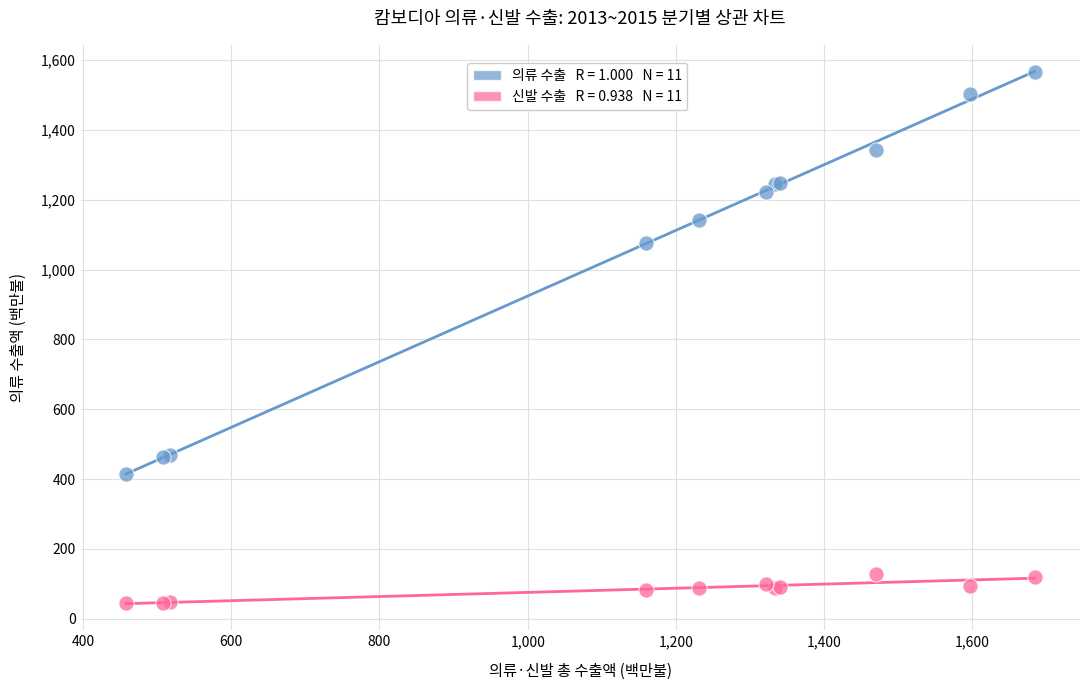

Across all series, what Y value is closest to 805?

1077